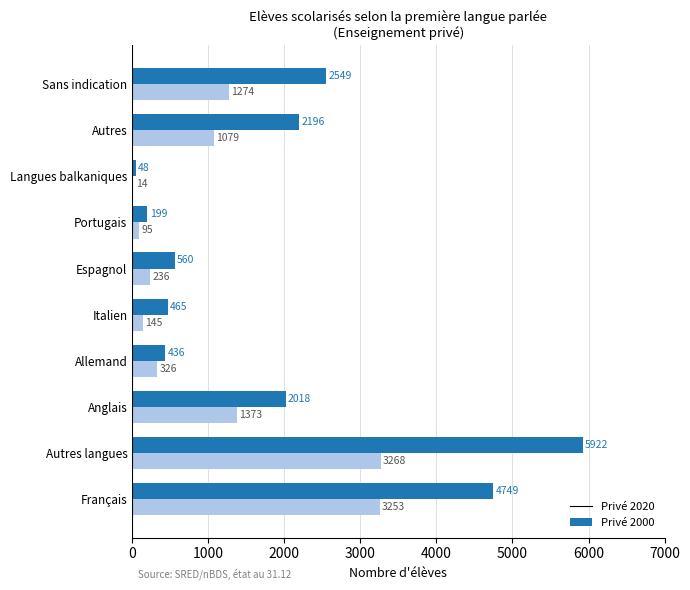

What are all the series names shown in the legend?

Privé 2020, Privé 2000